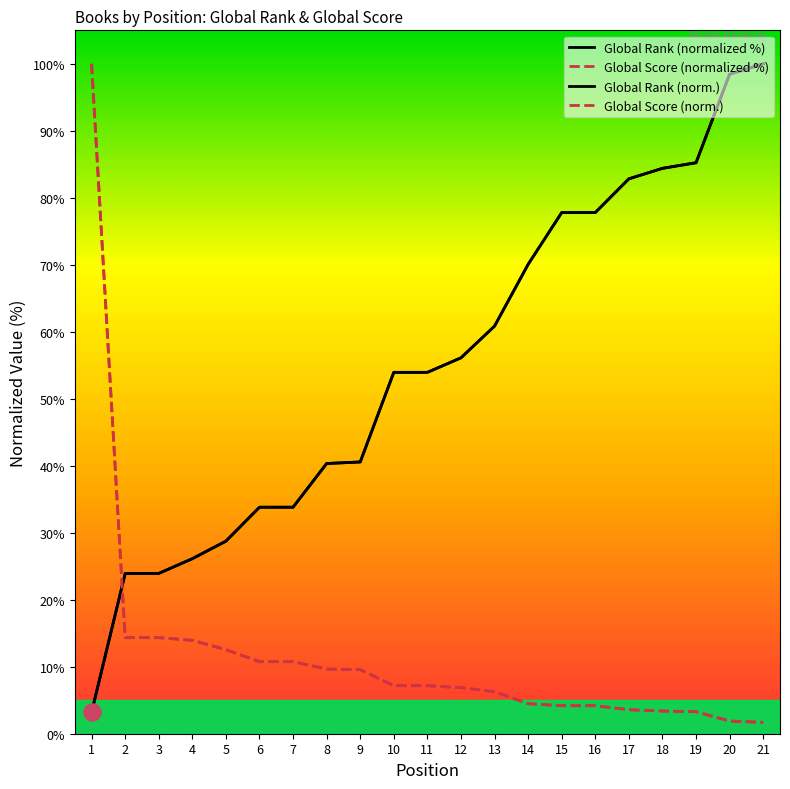

Does the chart have visible grid lines?

No